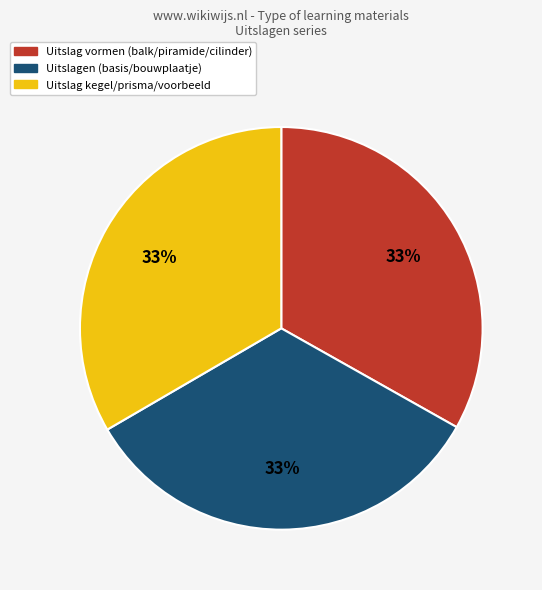

Does any single category account for the majority?

No